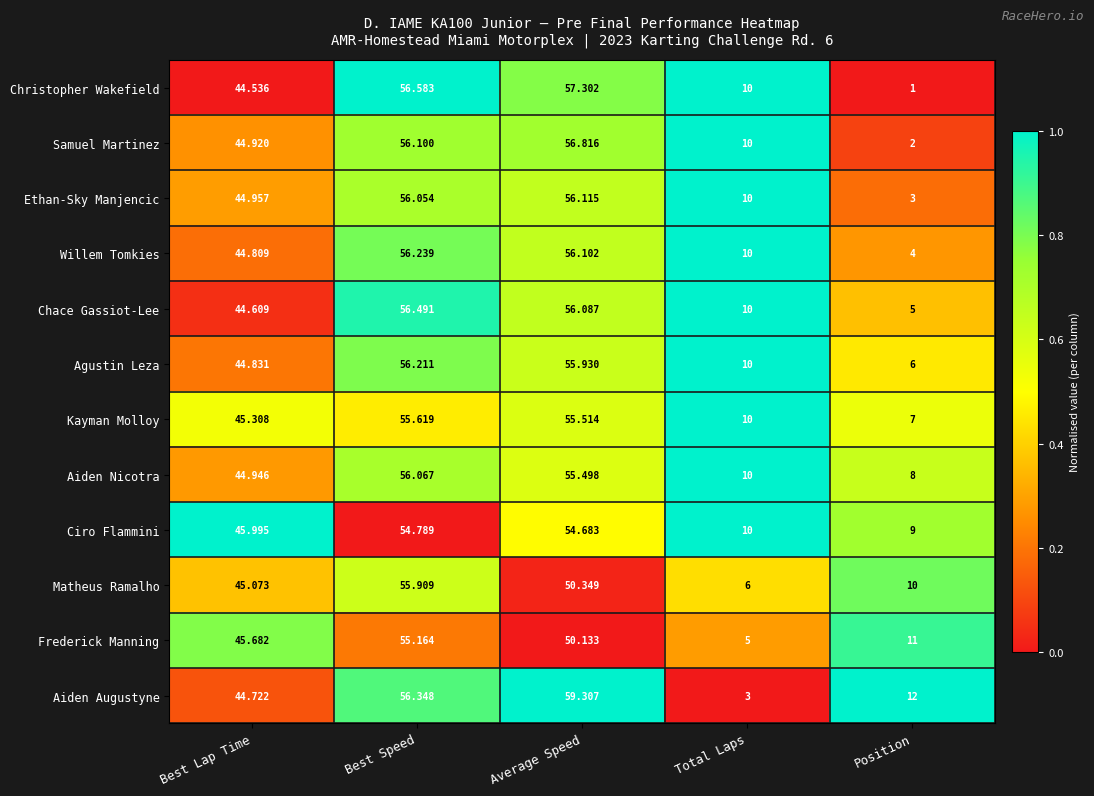

Which category has the lowest value in the Willem Tomkies series?

Position